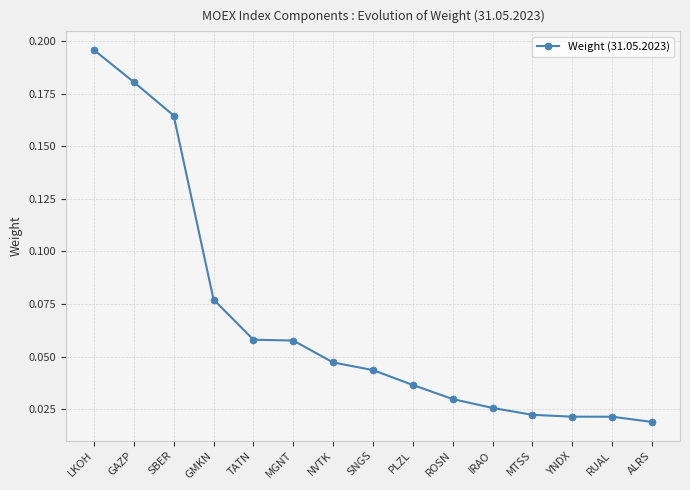

How many values are between 0 and 1?

15